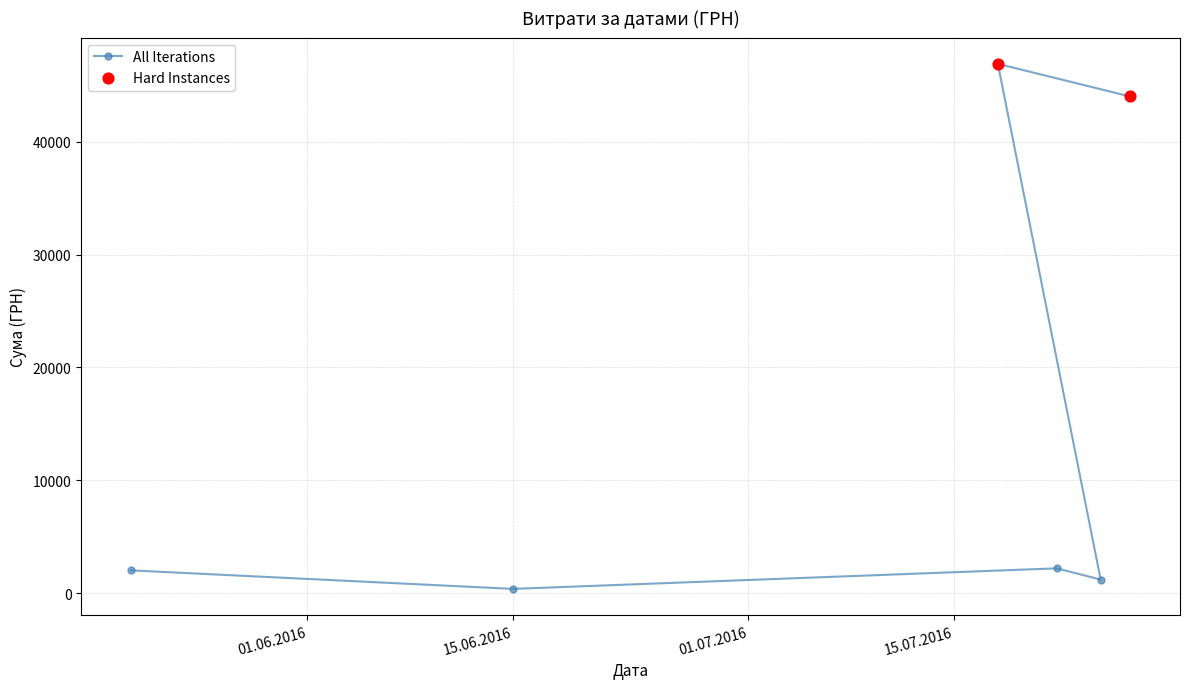

What is the maximum value shown in the chart?

46904.0